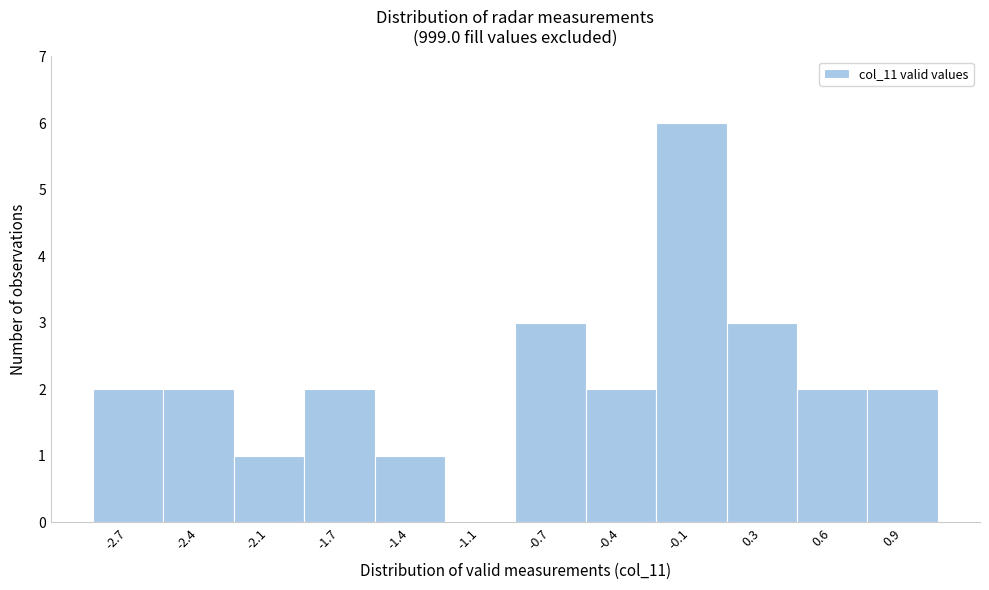

Over which range of the x-axis is the bar tallest?

-0.25 to 0.10